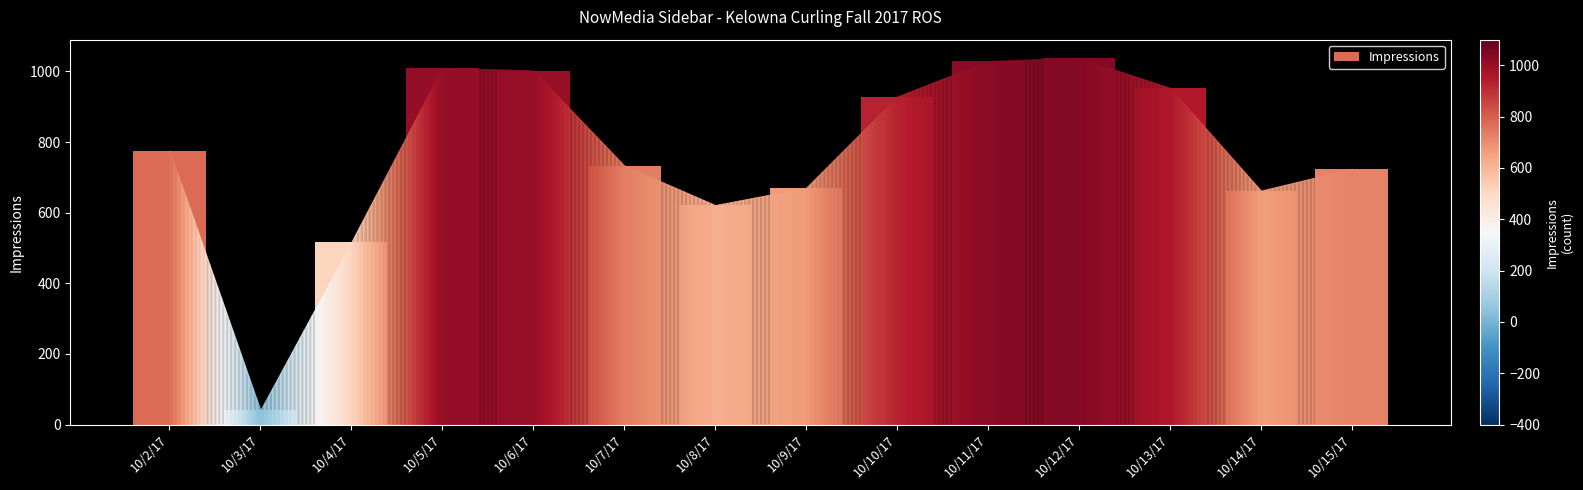

What is the change in value from 10/2/17 to 10/4/17?

-260